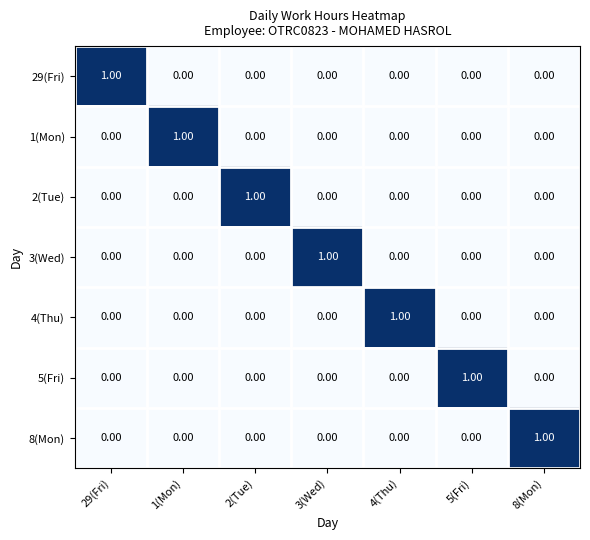

Is the value of 29(Fri) at 4(Thu) greater than the value of 8(Mon) at 8(Mon)?

No